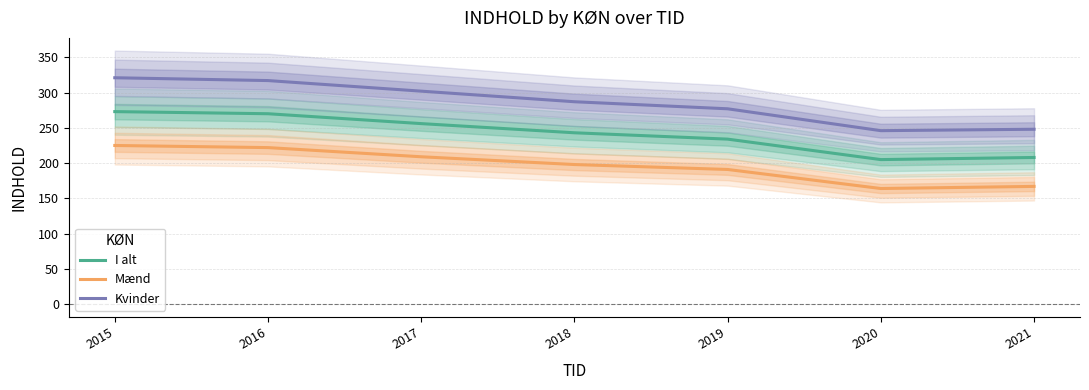

At which label does Mænd first exceed 198?

2015